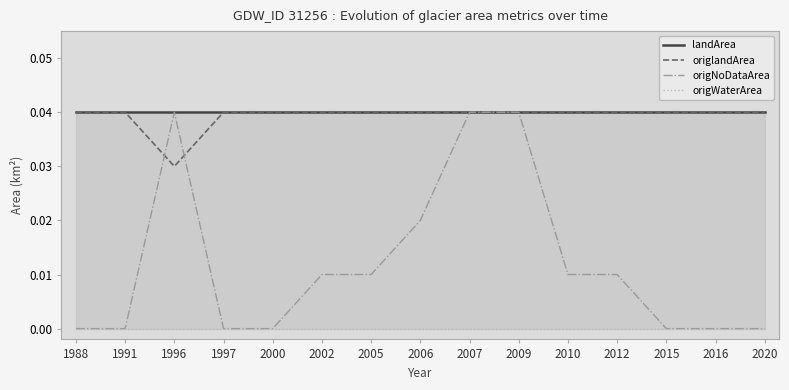

True or false: origlandArea has more than 0 points higher than both neighbors.

False